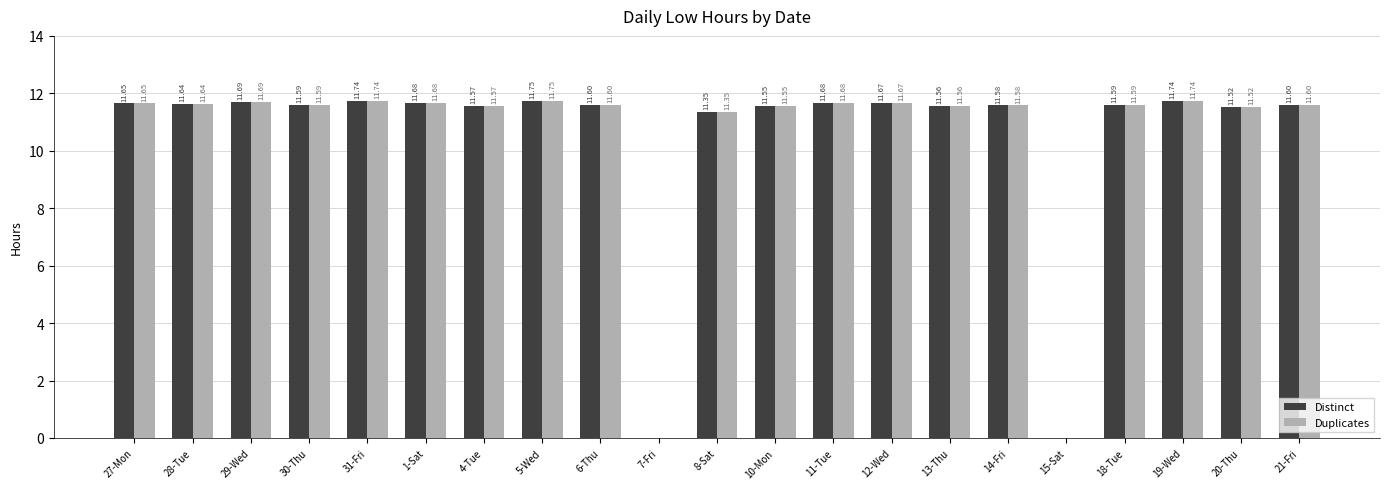

Is the value of Duplicates at 12-Wed greater than the value of Distinct at 4-Tue?

Yes